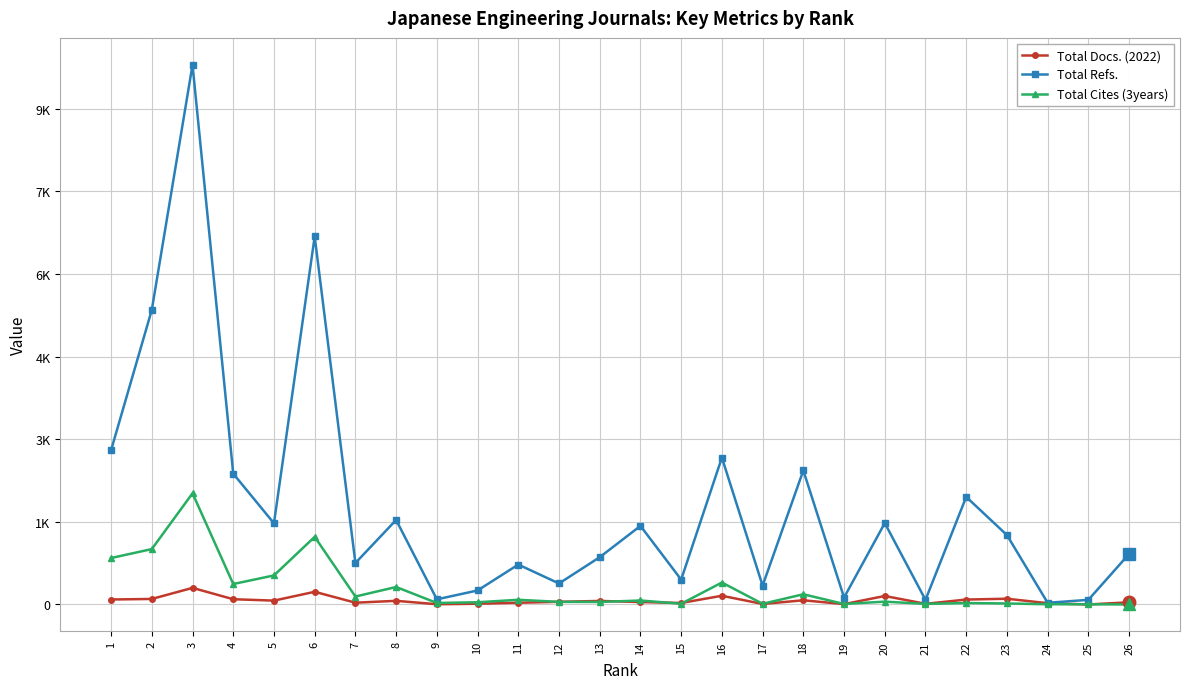

Reading left to right, transcribe all the data shown in this chart.

Total Docs. (2022): 90	100	301	95	70	230	32	66	4	13	31	48	64	44	27	158	9	76	6	154	12	89	104	23	0	39
Total Refs.: 2799	5346	9793	2374	1473	6679	752	1534	93	254	724	381	858	1426	451	2665	342	2433	125	1477	84	1952	1259	30	84	917
Total Cites (3years): 843	1005	2018	371	527	1227	144	317	27	40	85	47	45	72	13	398	12	185	9	51	10	26	18	4	3	0